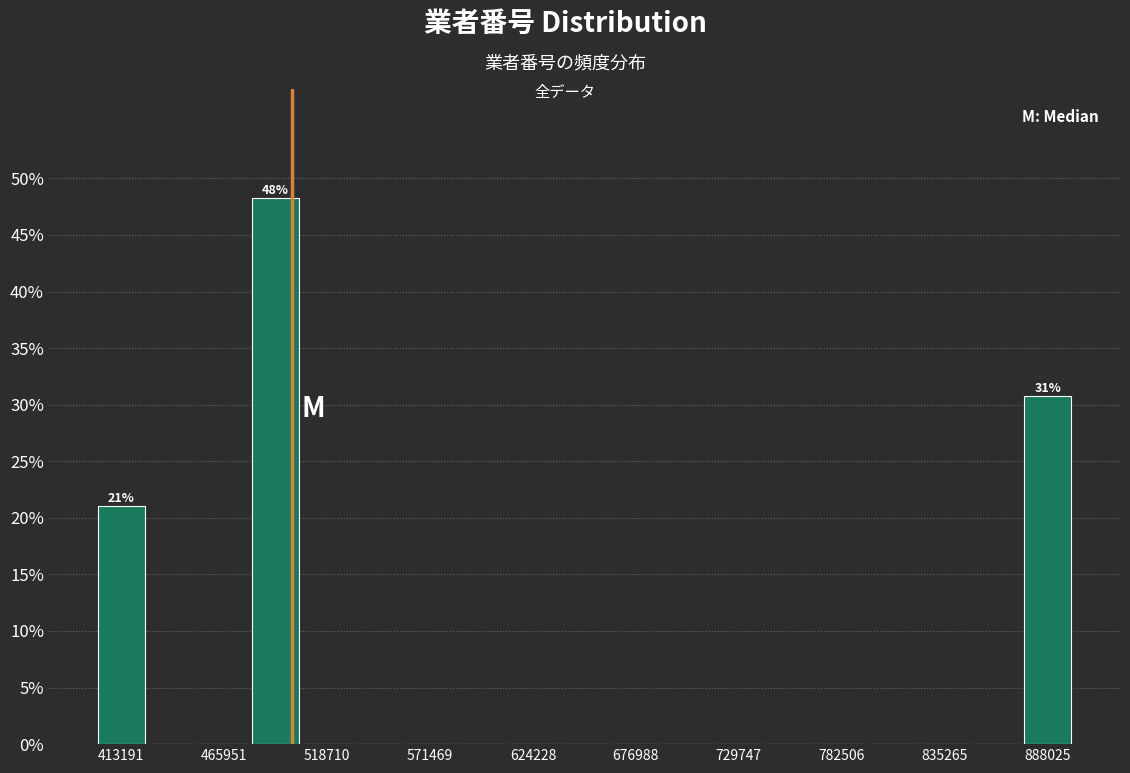

Around what value on the x-axis is the tallest bar? Give the approximate position of its centre, as read against the axis.

490000